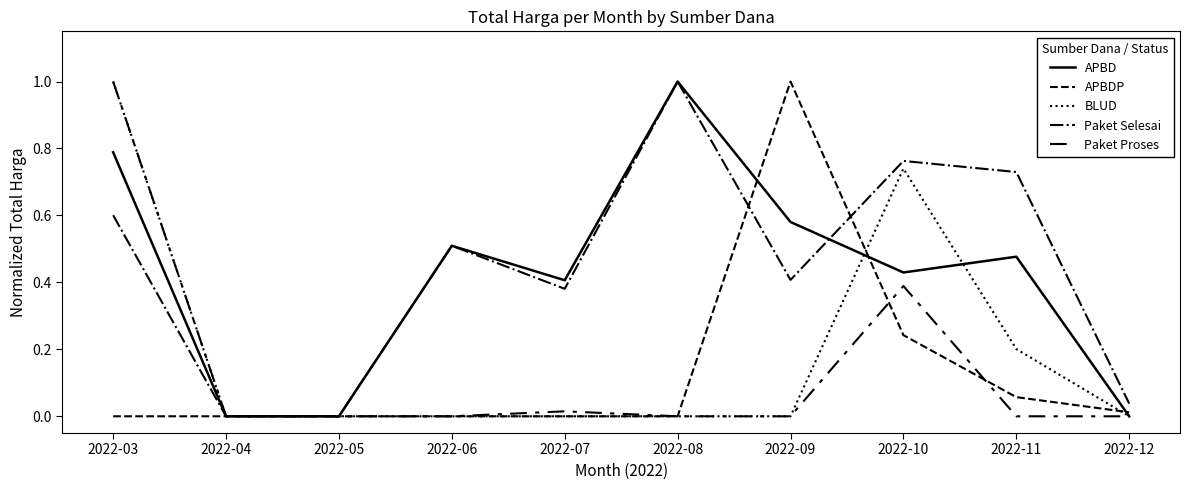

Does the chart have visible grid lines?

No